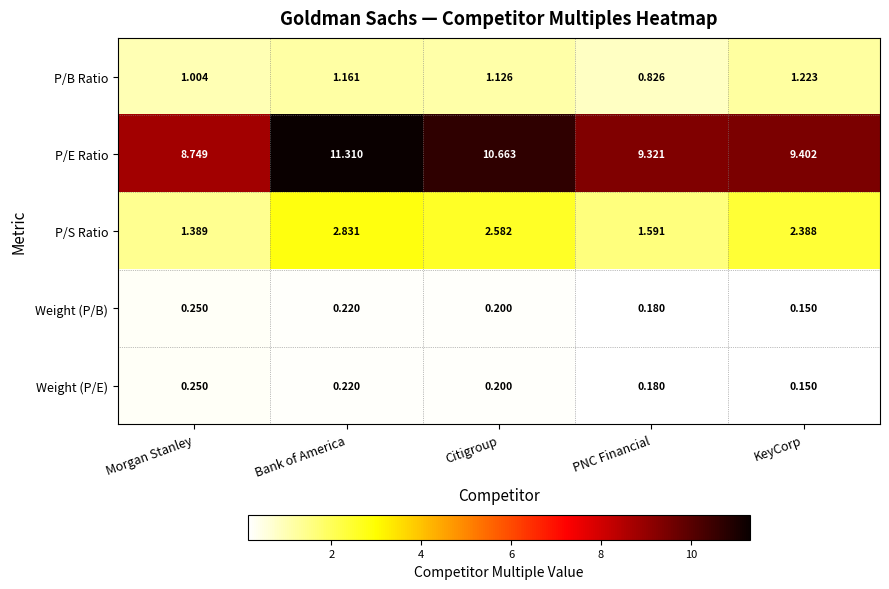

How many data points does each series have?

5